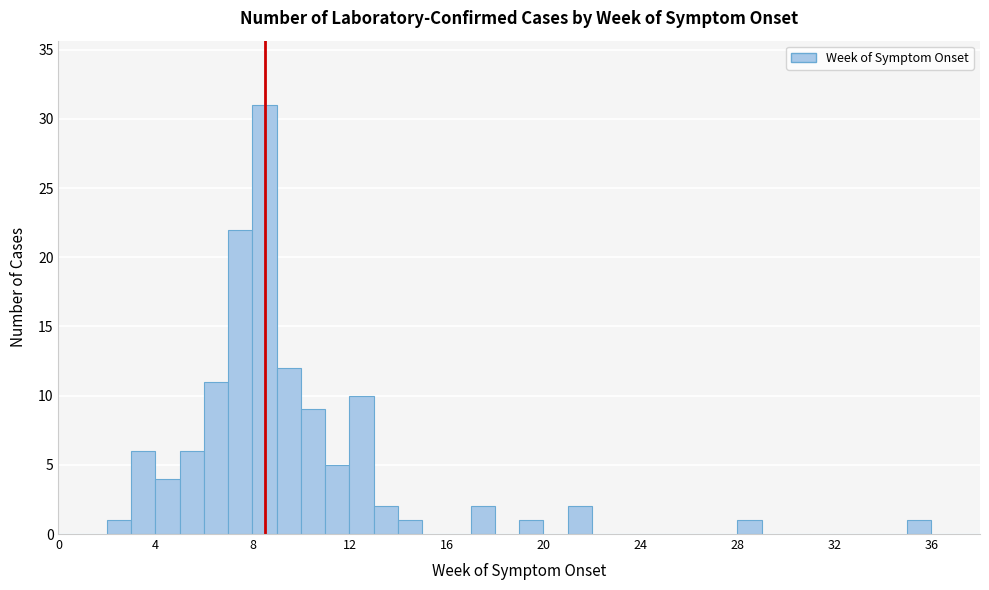

Read against the x-axis, roughly where is the centre of the tallest bar?

8.5